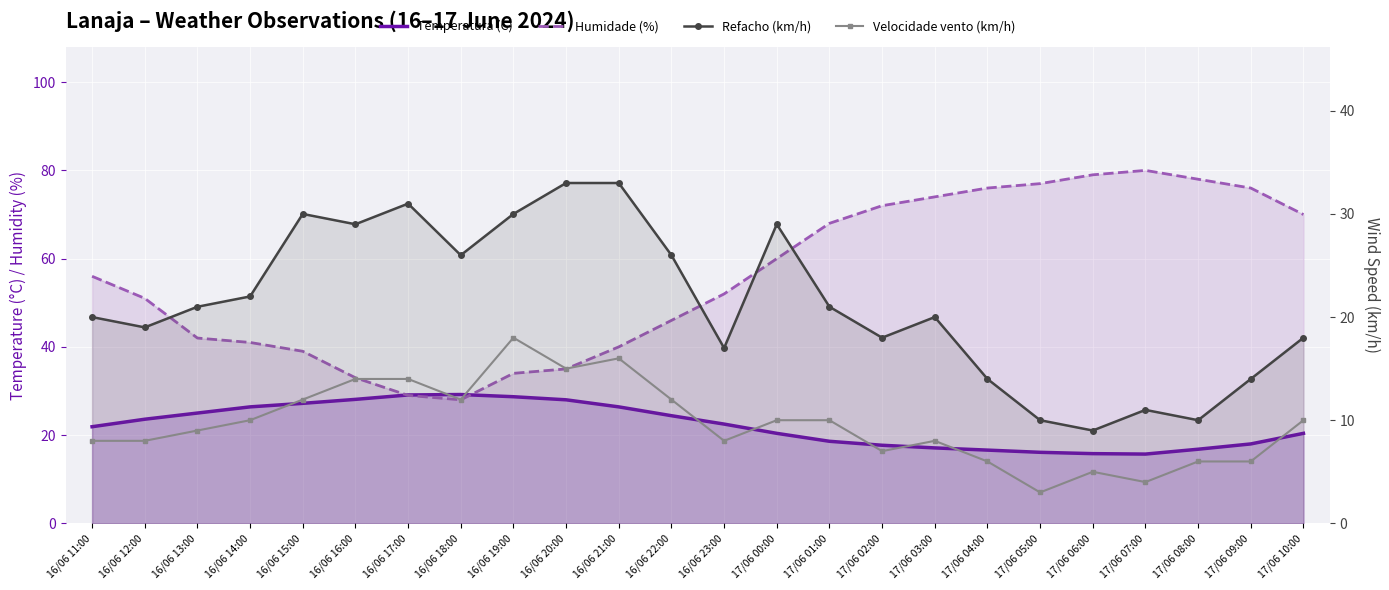

How many categories are shown in the chart?

24